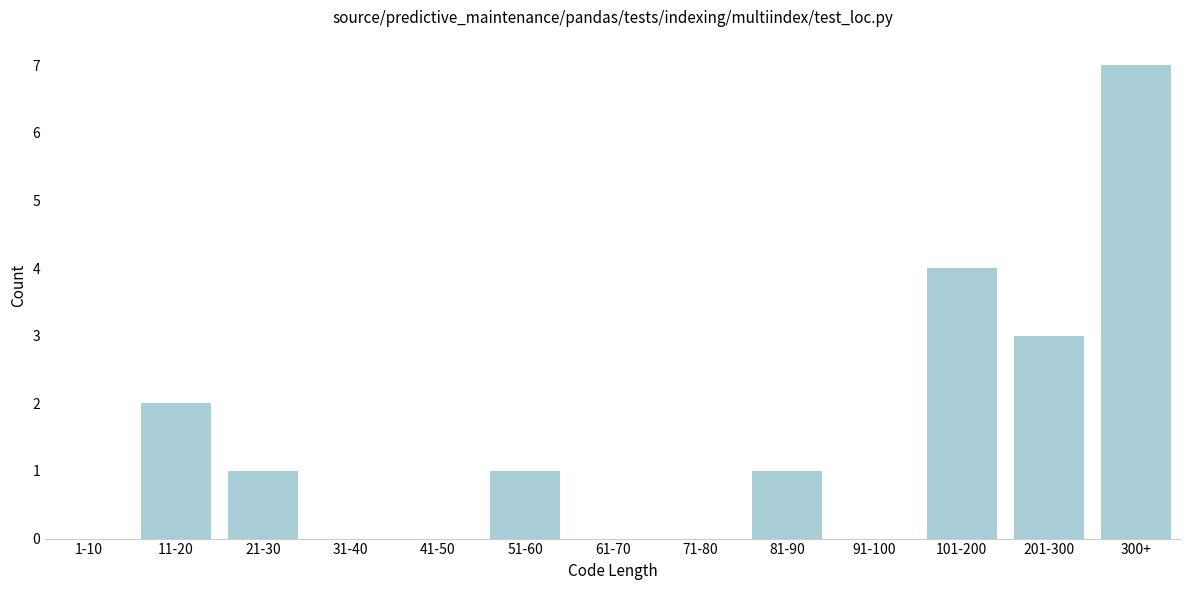

Reading right to left, transcribe all the data shown in this chart.

300+=7	201-300=3	101-200=4	91-100=0	81-90=1	71-80=0	61-70=0	51-60=1	41-50=0	31-40=0	21-30=1	11-20=2	1-10=0